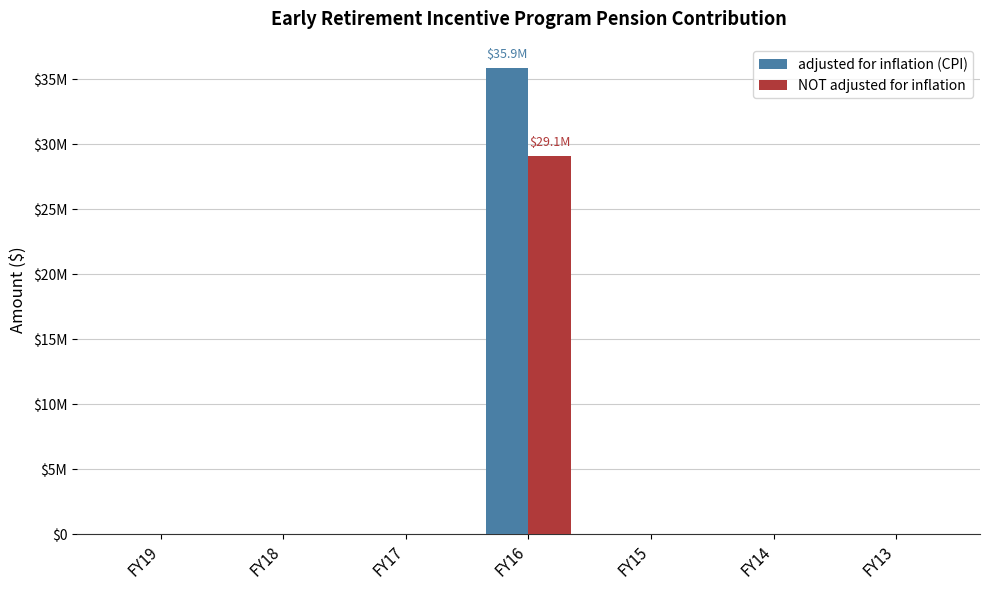

Reading left to right, extract all data points from this chart.

adjusted for inflation (CPI): 0	0	0	35873797	0	0	0
NOT adjusted for inflation: 0	0	0	29092616	0	0	0